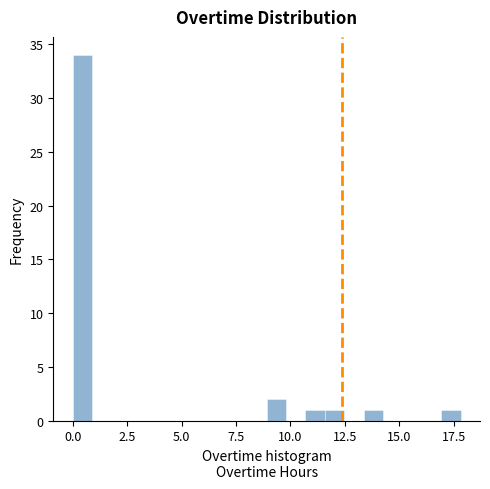

Around what value on the x-axis is the tallest bar? Give the approximate position of its centre, as read against the axis.

0.5